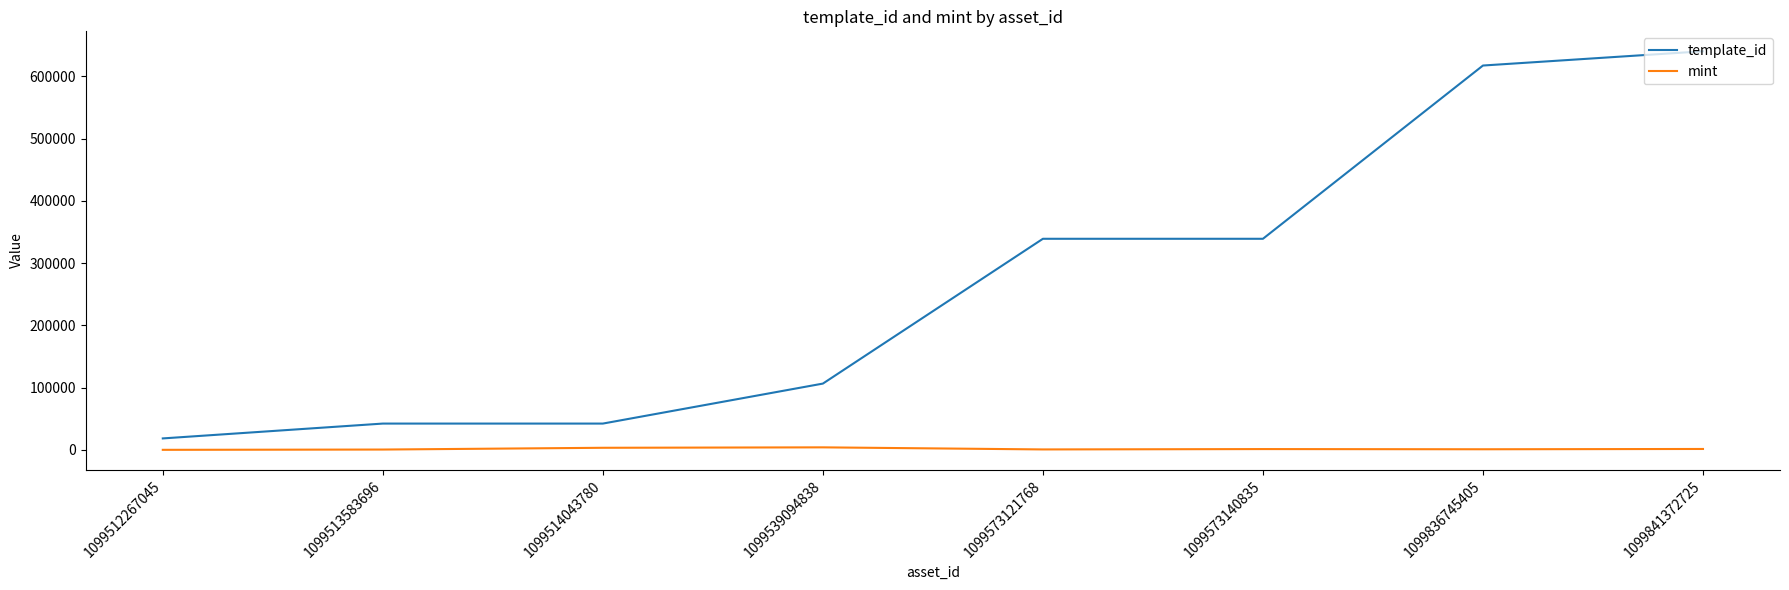

What is the lowest value of the template_id series?

18581